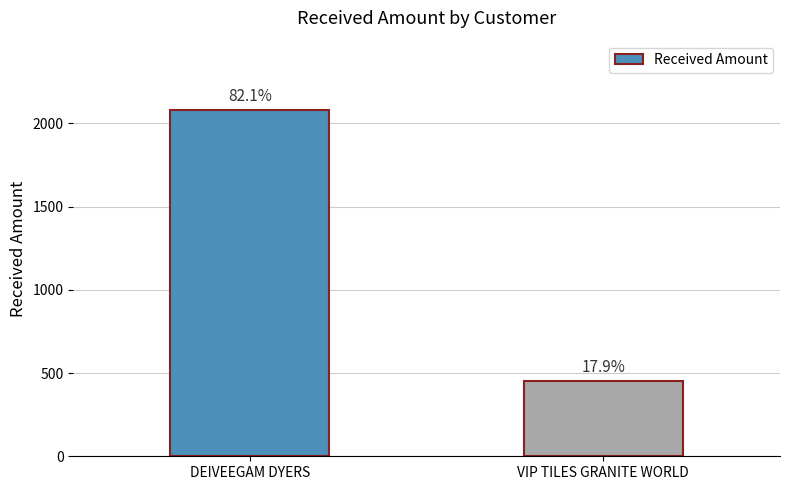

Reading left to right, extract all data points from this chart.

DEIVEEGAM DYERS=2080	VIP TILES GRANITE WORLD=454